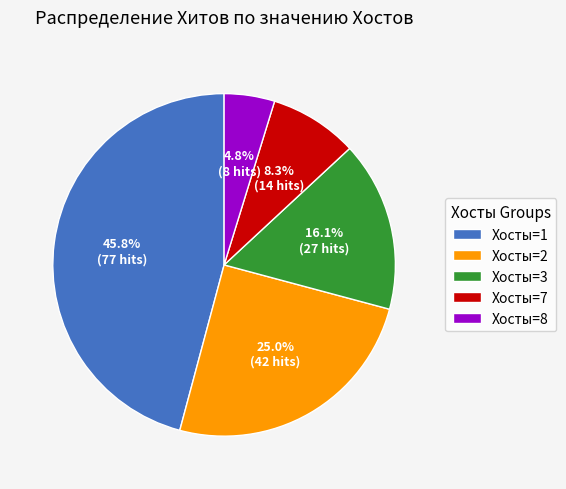

What is the total percentage of Хосты=7 and Хосты=8?

13.1%